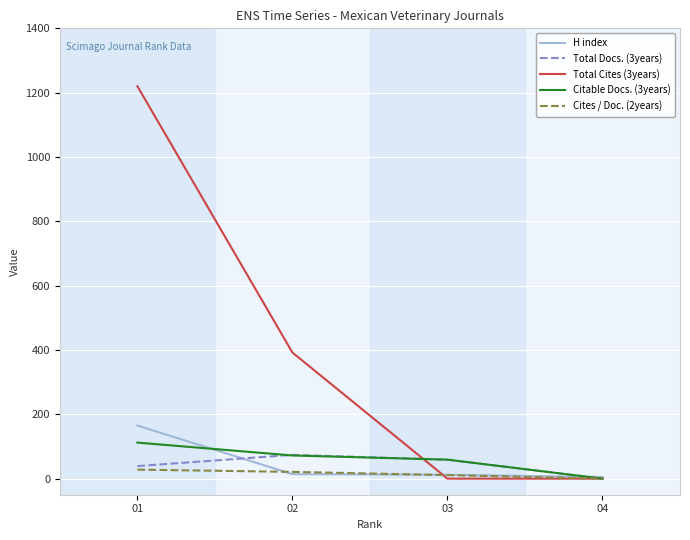

The value of Total Cites (3years) at 04 is 0. True or false?

True